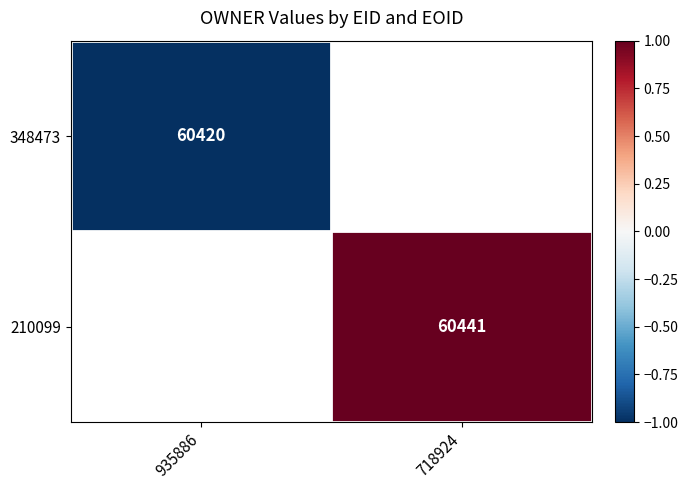

Is it true that 348473 equals 60420 at 935886?

True